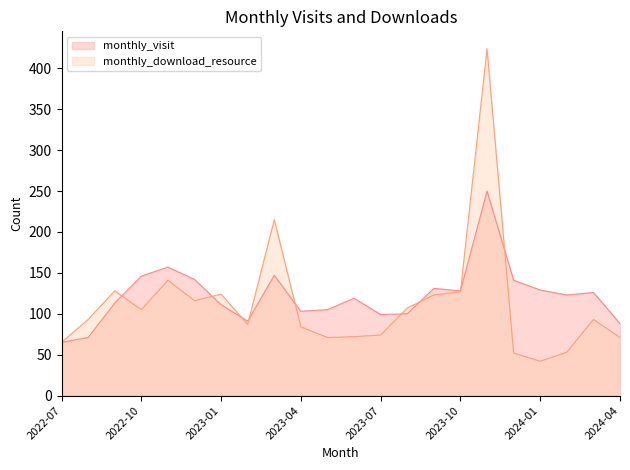

Which series has the largest range (max minus min)?

monthly_download_resource